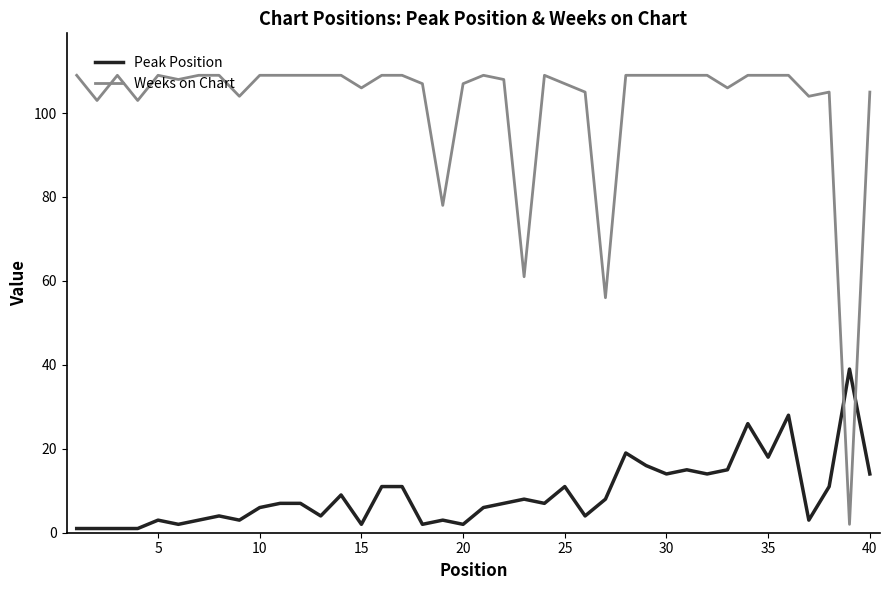

Is this an area chart (filled region under the line)?

No